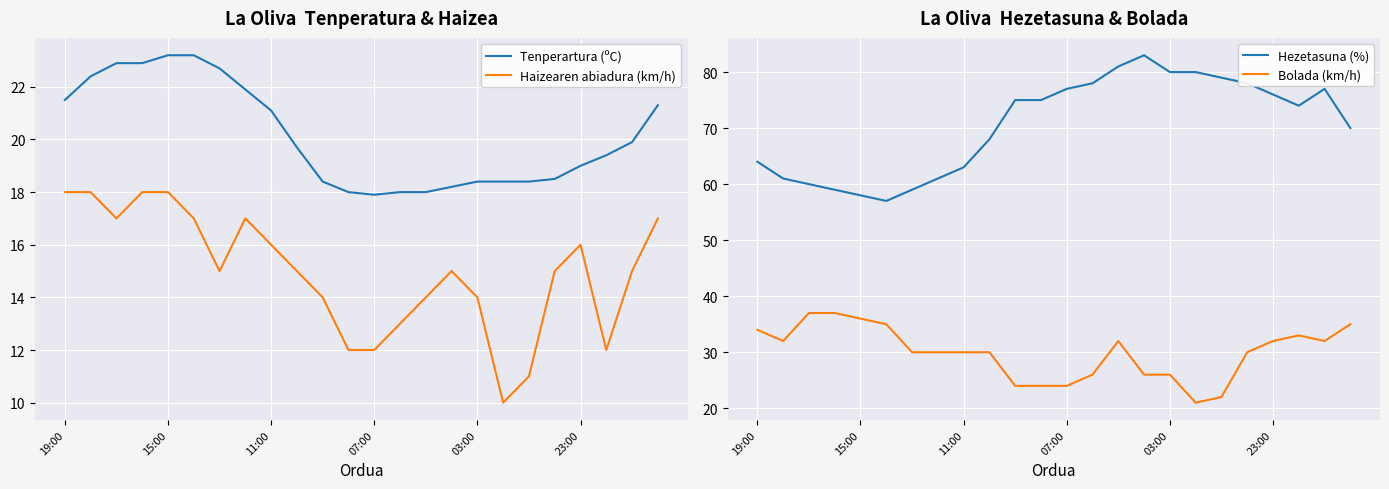

Is it true that Bolada (km/h) equals 15 at 11:00?

False